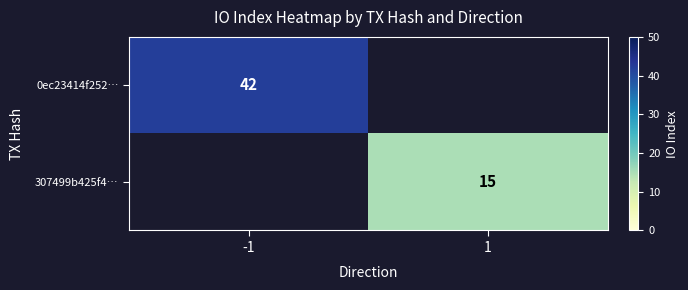

True or false: 307499b425f4… has a value of 24 at 1.

False